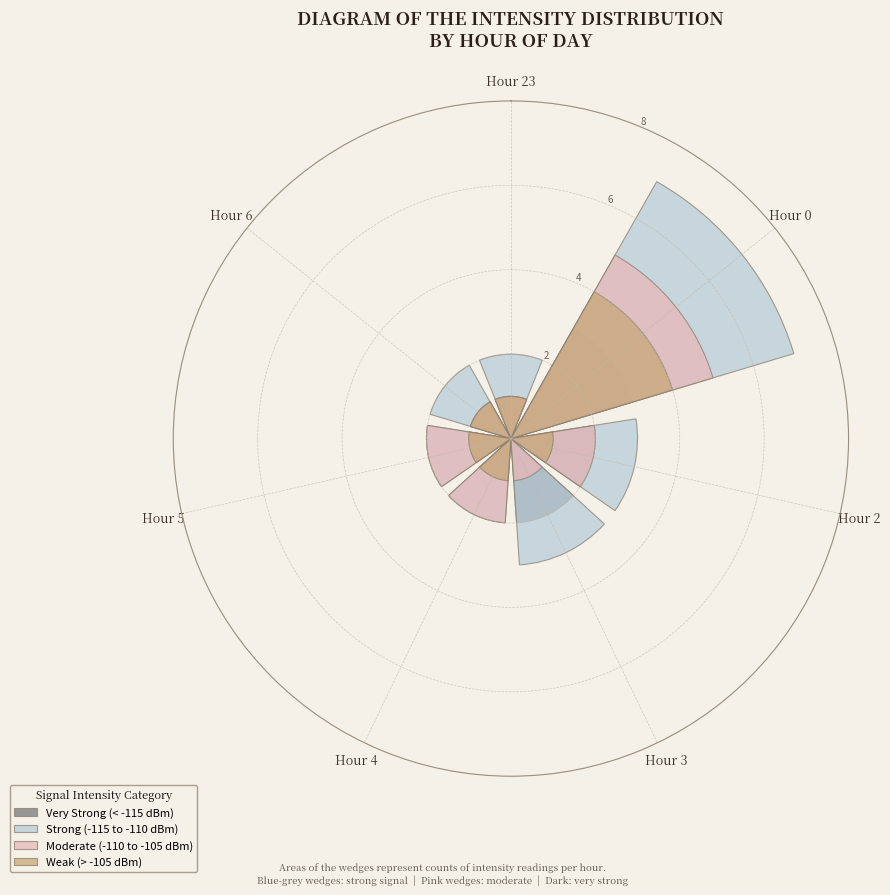

Which slice is the largest?

Hour 0